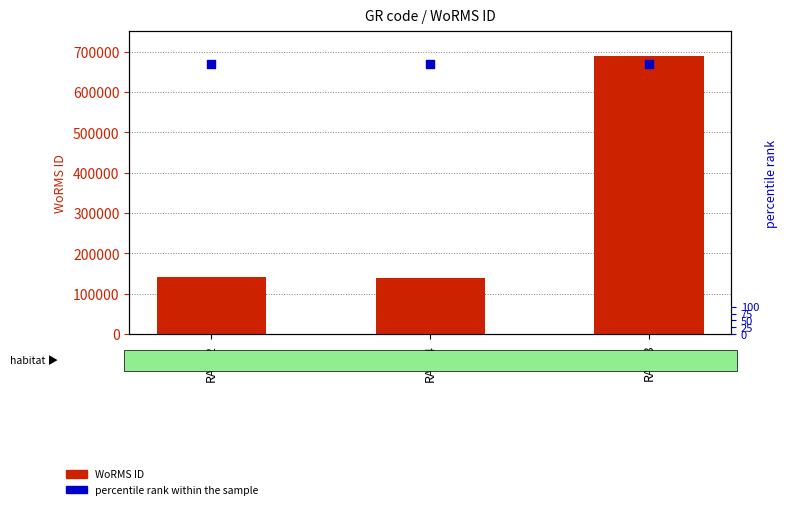

At how many categories does at least one series exceed 514677?

1